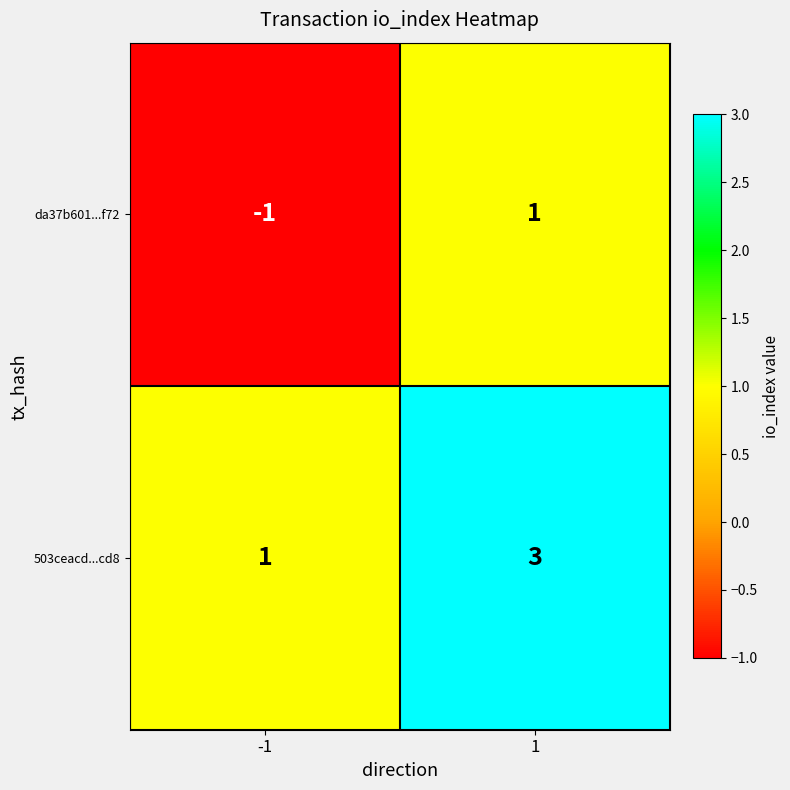

Rank the series by their average value, from highest to lowest.

503ceacd...cd8, da37b601...f72